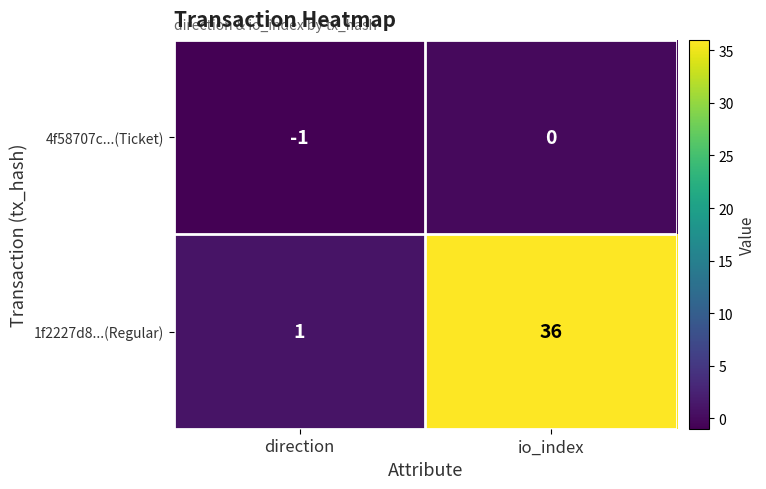

What is the sum of the 1f2227d8...(Regular) values at io_index and direction?

37